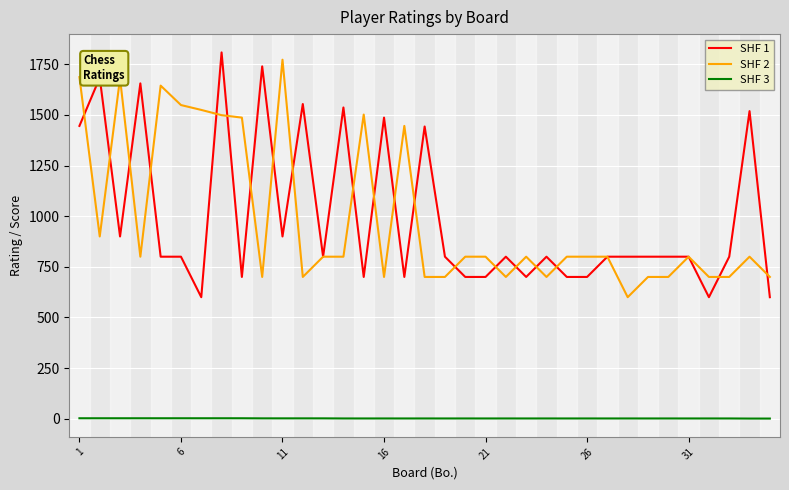

True or false: SHF 3 and SHF 1 intersect in this chart.

False